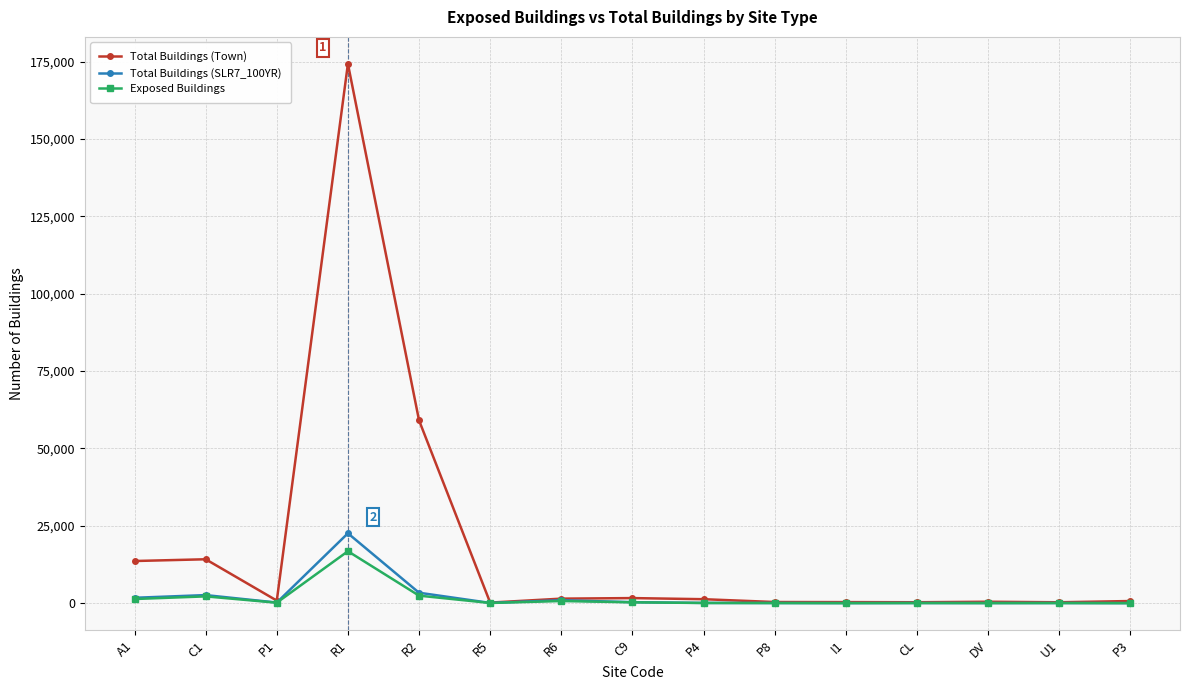

How many values in the Total Buildings (Town) series are below 860?

7